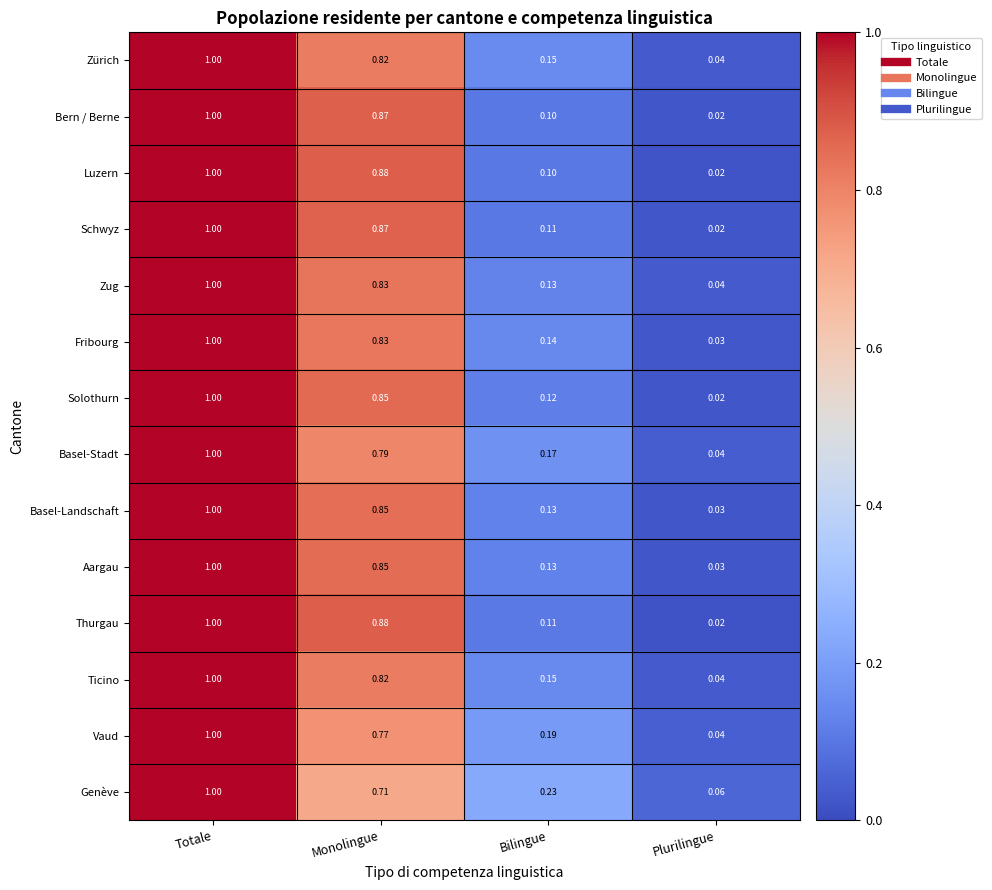

Which category has the lowest value in the Solothurn series?

Plurilingue